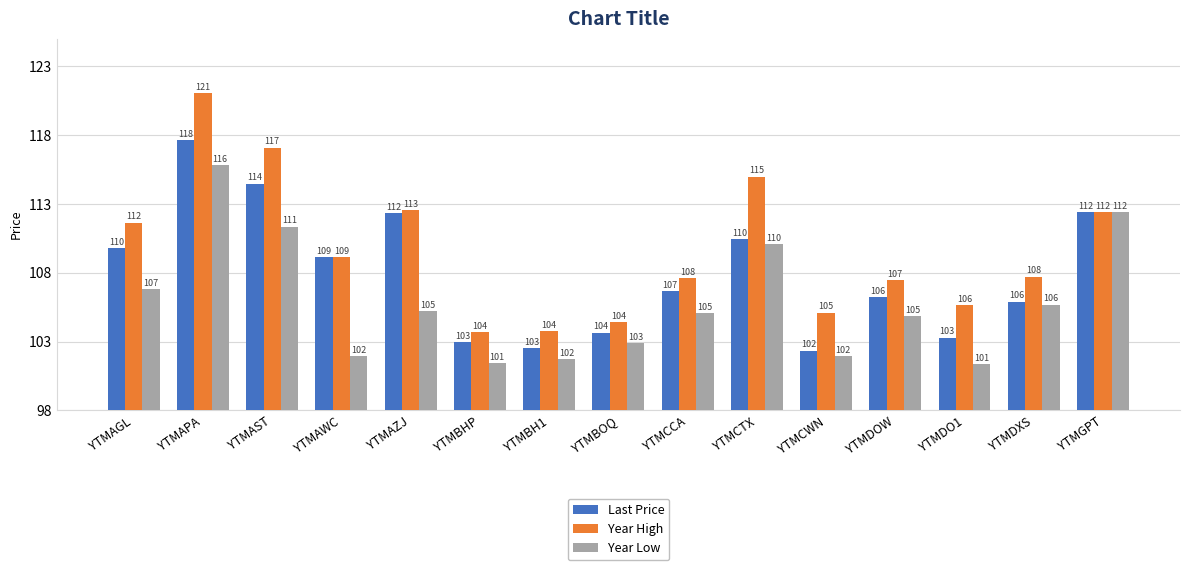

What value does the Last Price series have at YTMGPT?

112.4